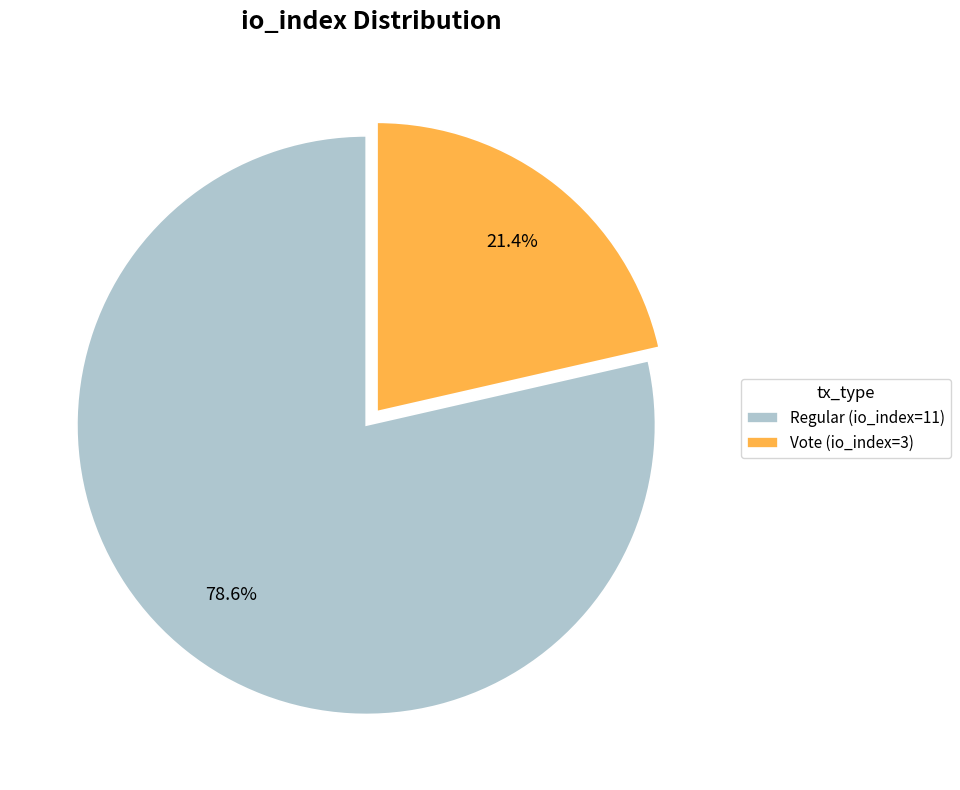

Which category accounts for the majority?

Regular (io_index=11)